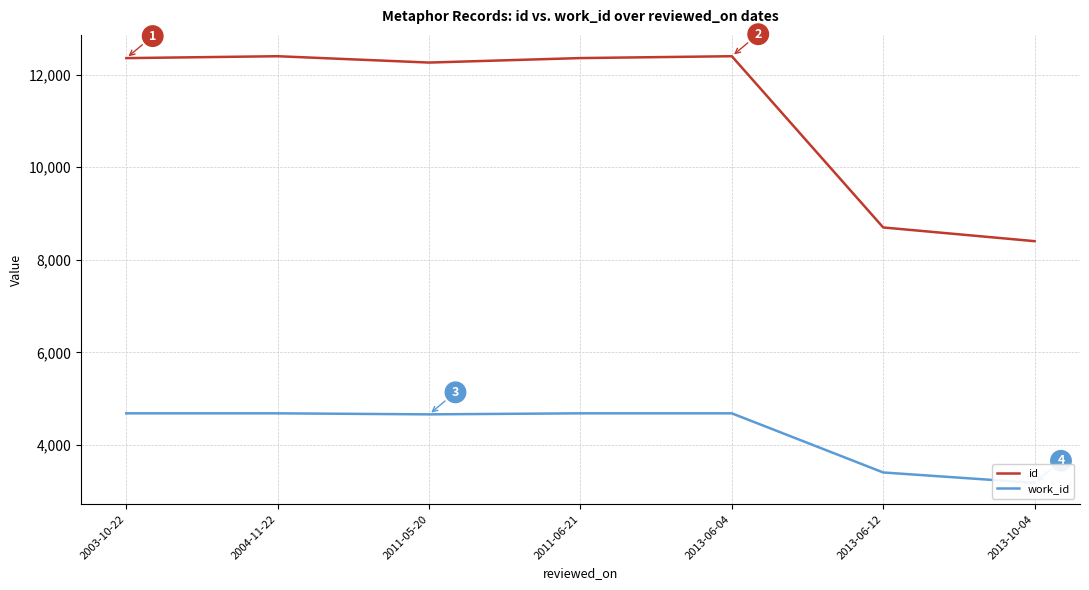

How many values in the work_id series are below 4685?

3